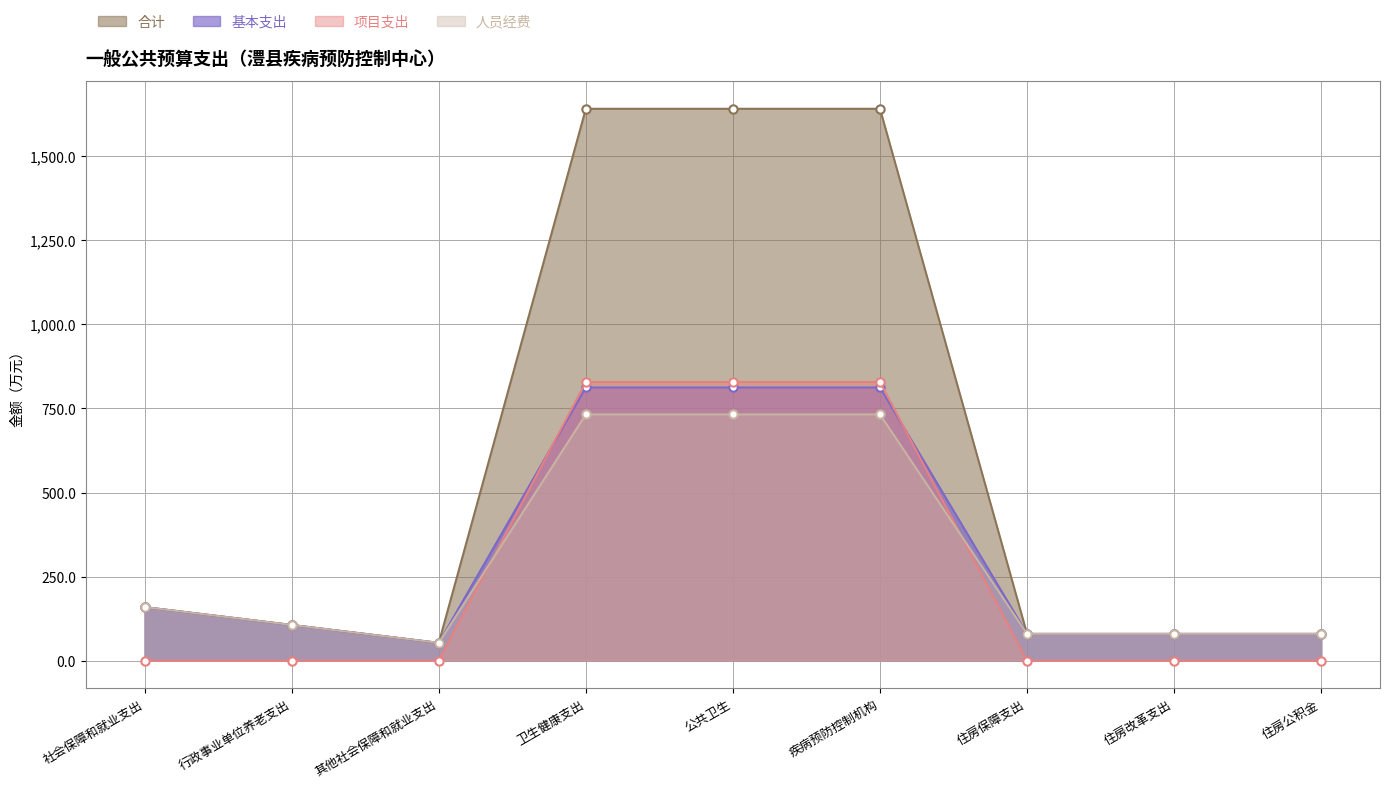

How many values in 项目支出 are above zero?

3